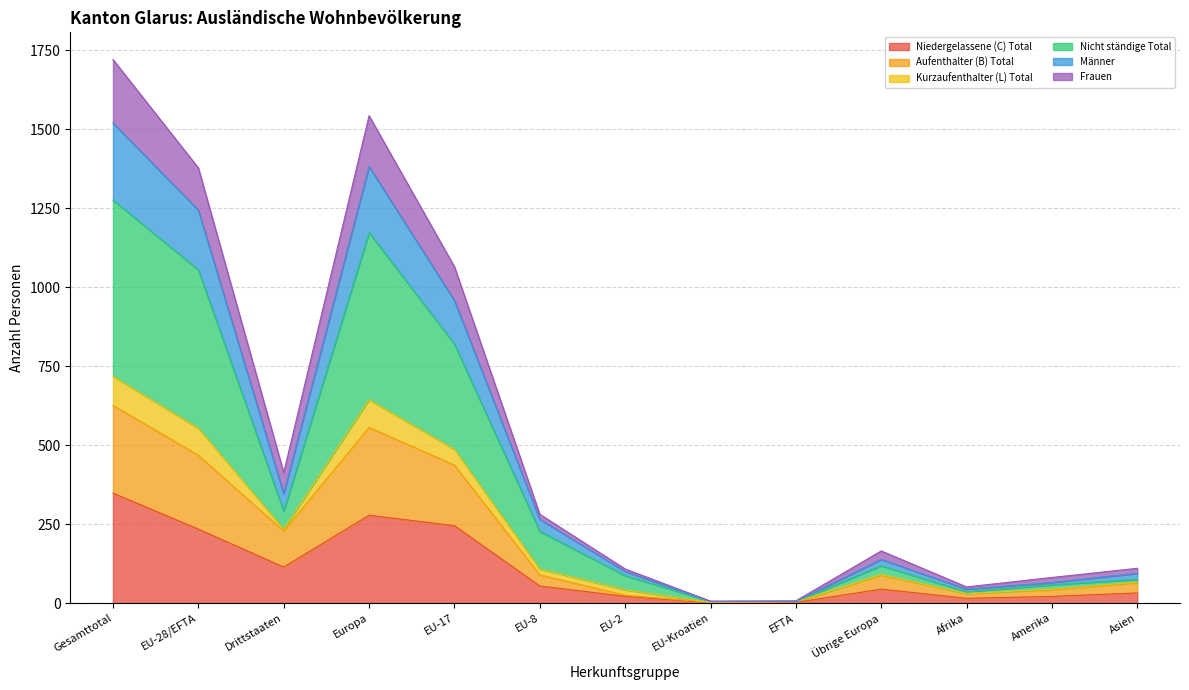

At which label does Niedergelassene (C) Total reach its peak?

Gesamttotal